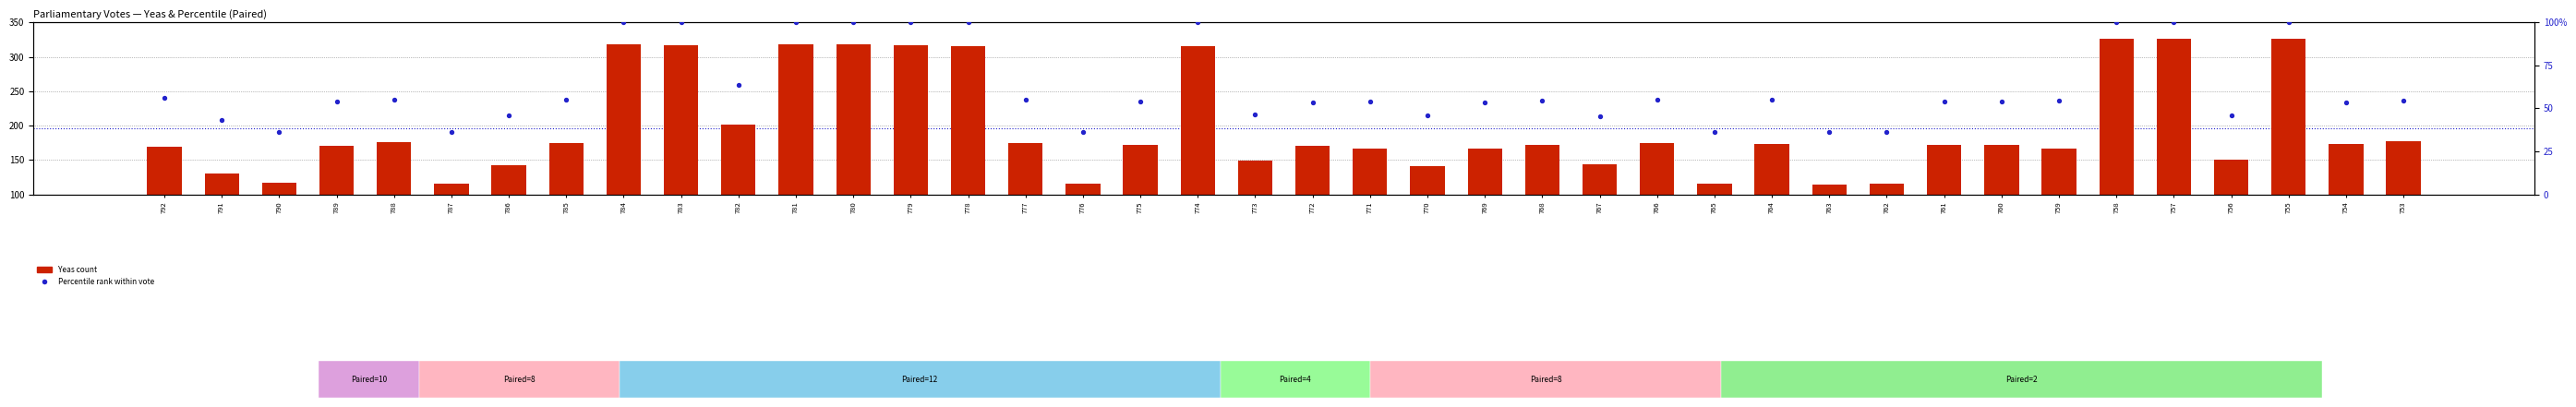

What is the total value across all series at 766?

228.9